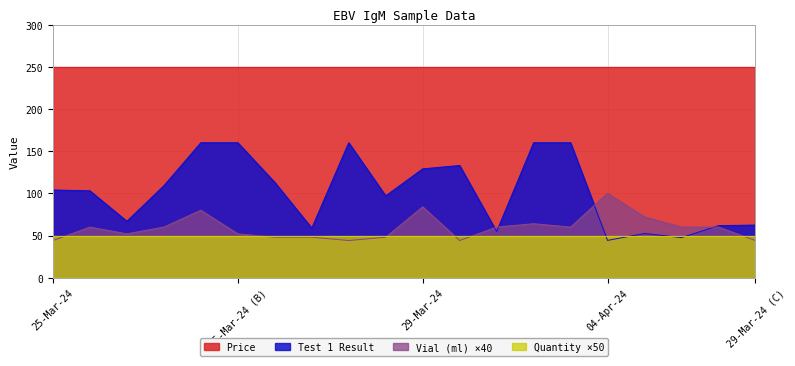

The Vial (ml) series shows 70.0 at BF19860030. True or false?

False